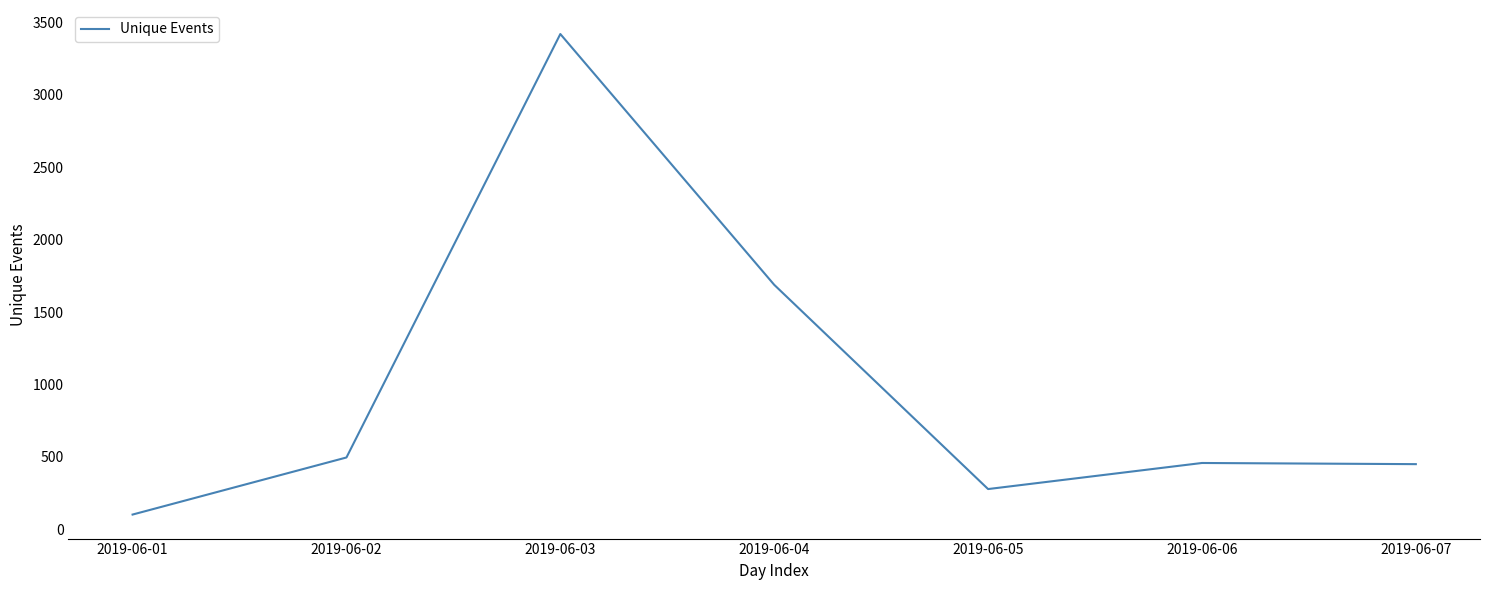

Approximately how many times larger is the value at 2019-06-03 compared to 2019-06-02?

6.9